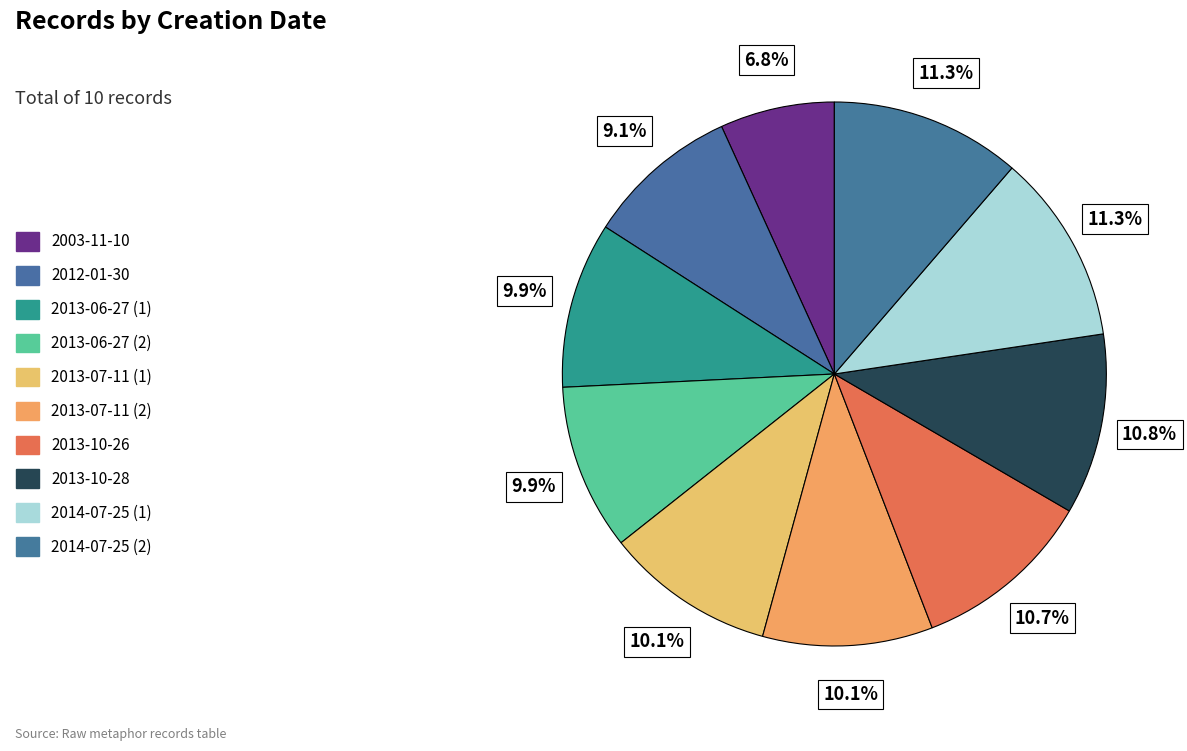

True or false: 2013-07-11 (1) accounts for 25% of the total.

False